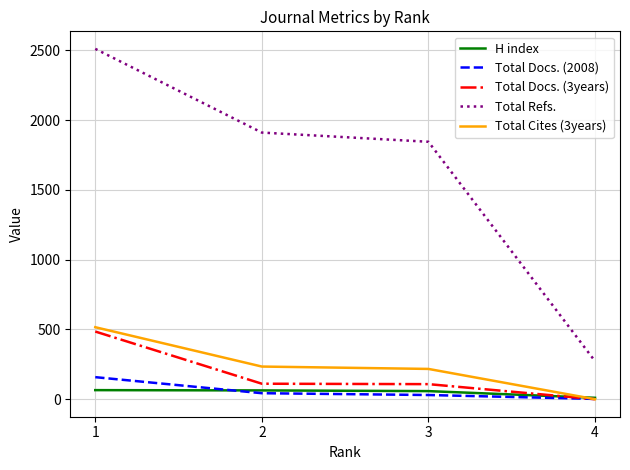

What is the maximum value for Total Refs.?

2511